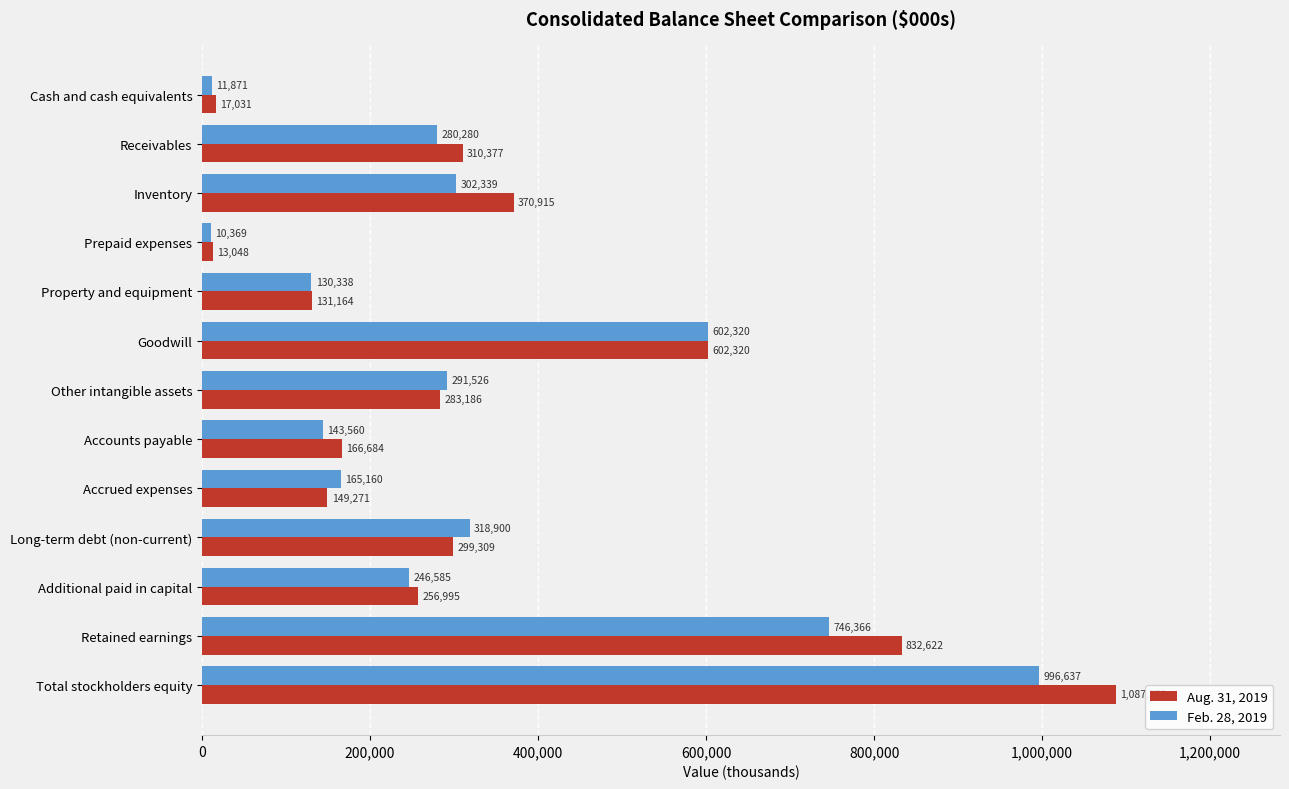

What is the difference between the maximum and minimum values in the Aug. 31, 2019 series?

1074327